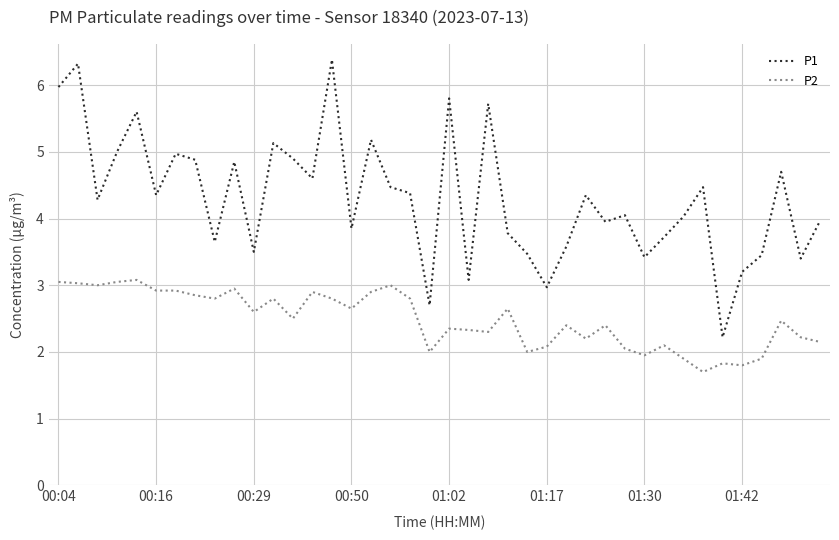

In P1, how many points are lower than both neighbors (excluding endpoints)?

13